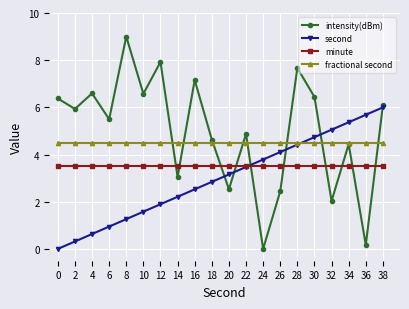

After their last crossing, which series has the higher values: minute or second?

second